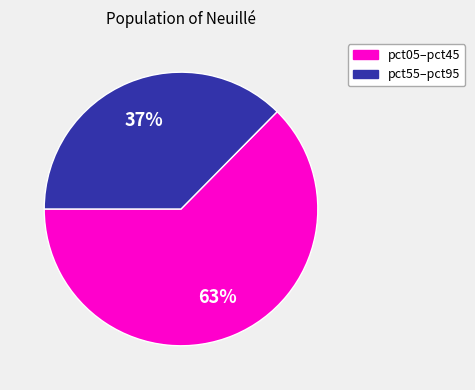

Is there a majority slice in this chart?

Yes